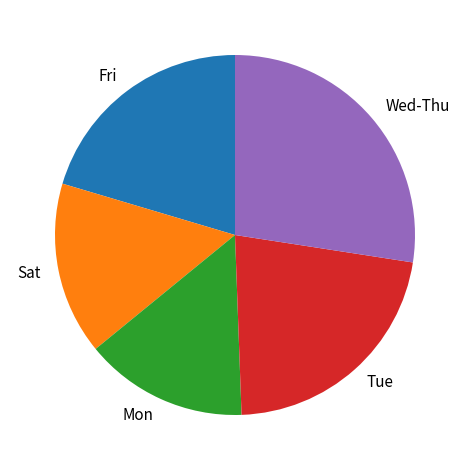

Count the number of slices in the pie.

5